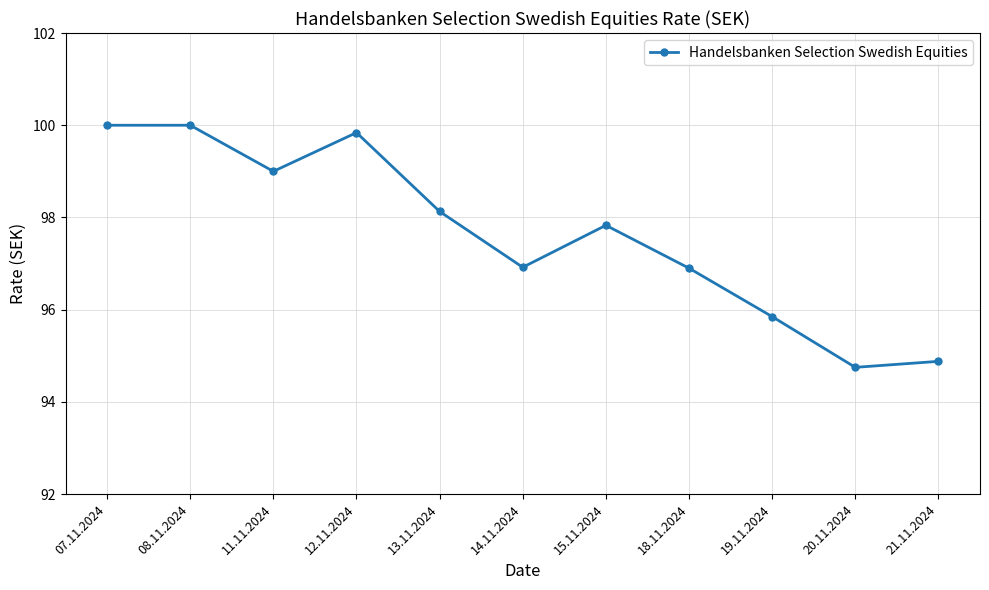

The value at 14.11.2024 is 96.9. True or false?

True